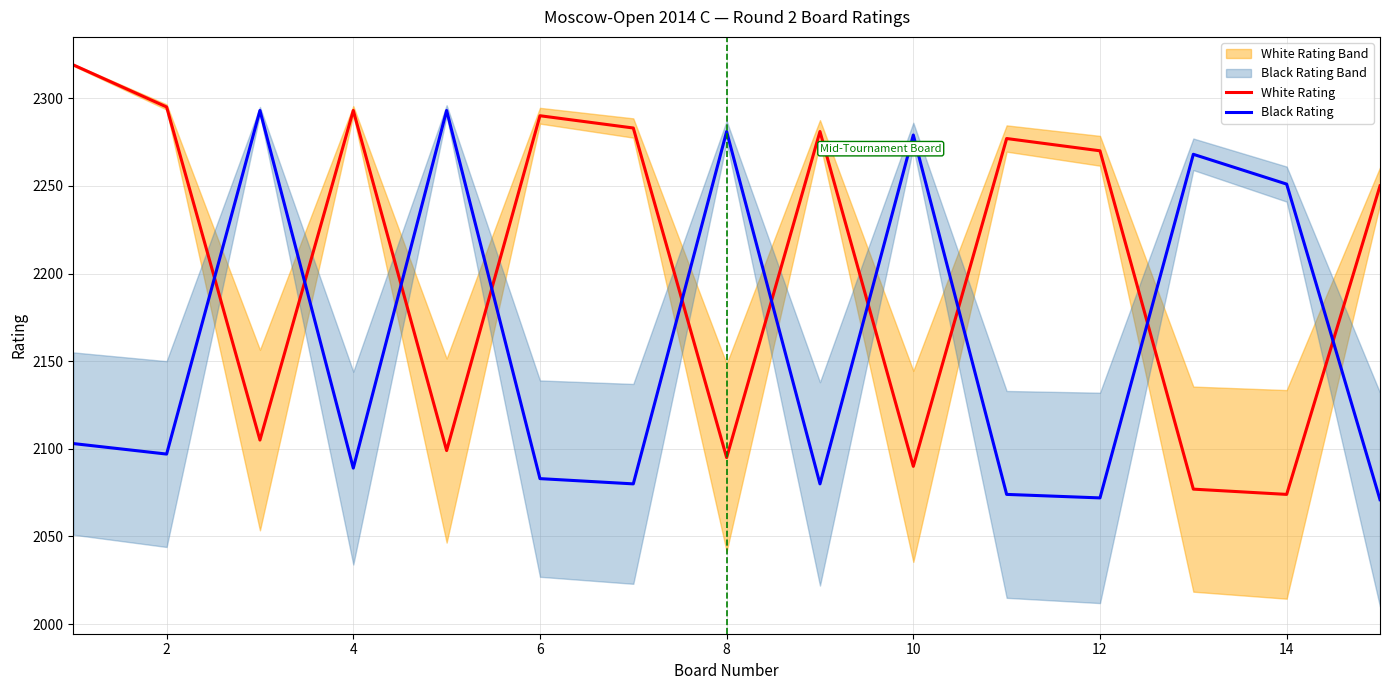

After their last crossing, which series has the higher values: Black Rating or White Rating?

White Rating